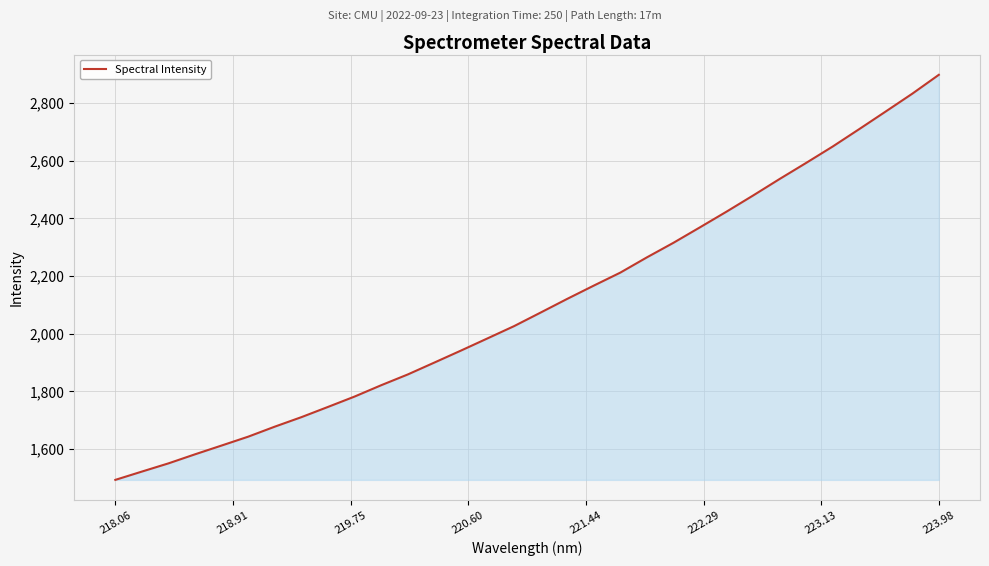

What is the minimum value shown in the chart?

1492.8